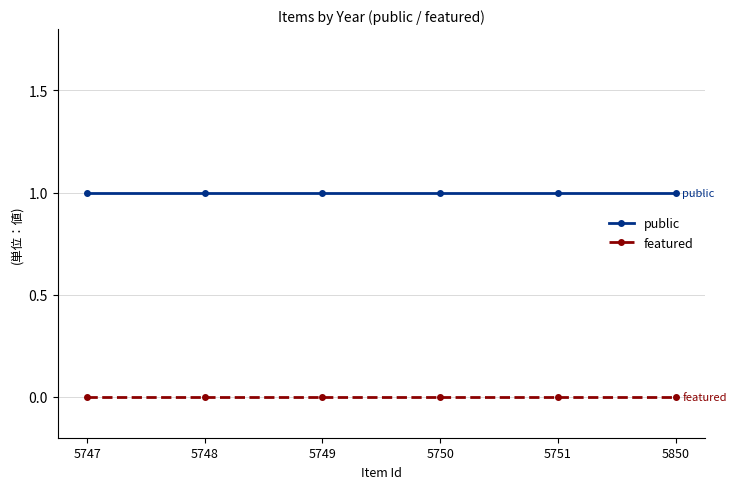

Rank the series at 5749 from highest to lowest value.

public, featured